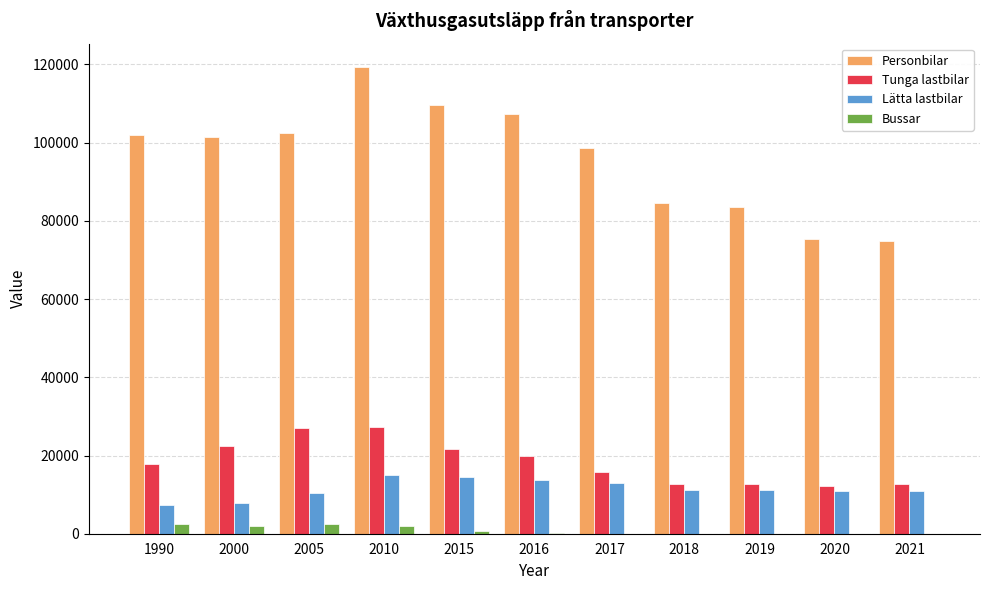

True or false: Tunga lastbilar has a value of 26561.8 at 1990.

False